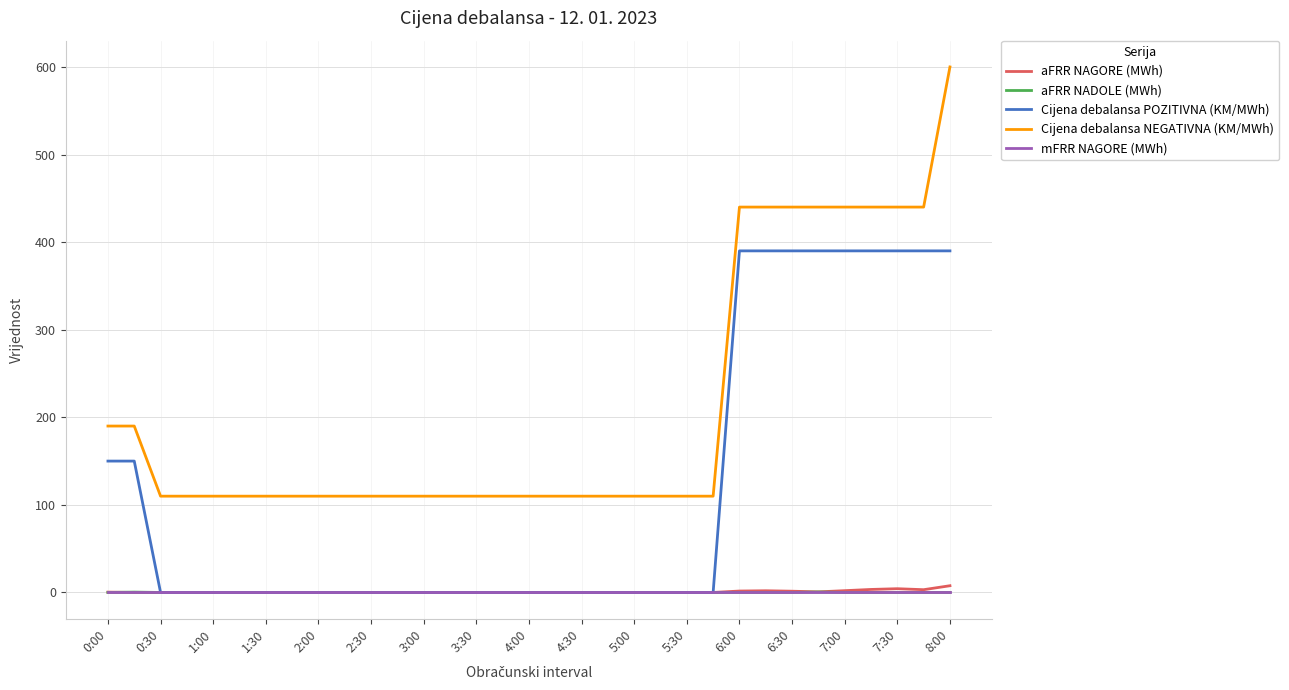

Which series has the largest total across all categories?

Cijena debalansa NEGATIVNA (KM/MWh)